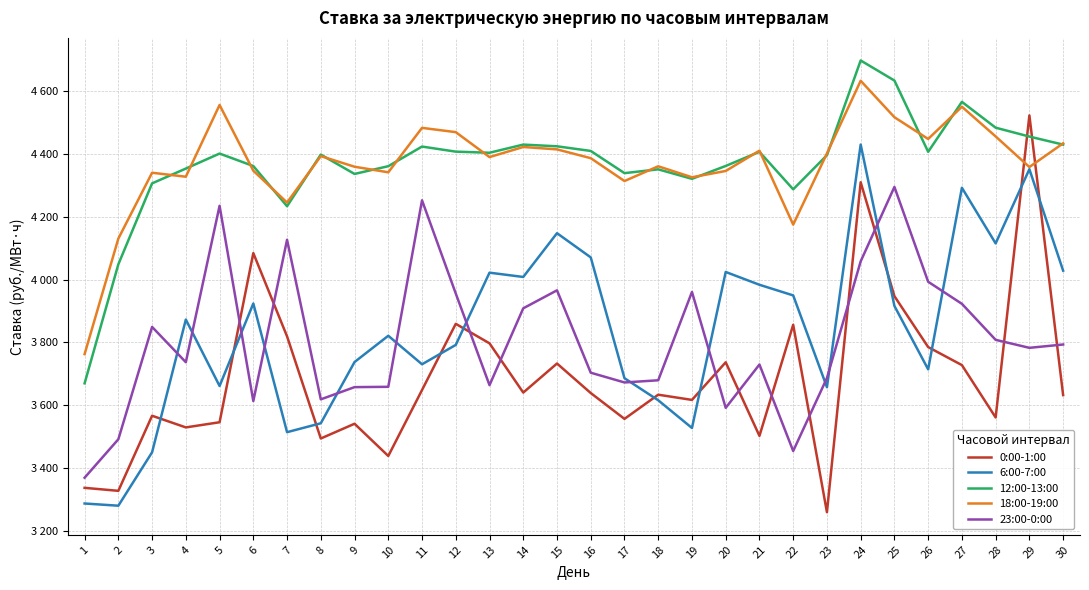

Reading left to right, what are all the values shown in this chart?

0:00-1:00: 3336.4	3326.8	3566.1	3529.0	3545.4	4084.5	3819.1	3493.7	3540.6	3437.9	3648.1	3859.1	3796.9	3640.0	3732.6	3638.6	3556.2	3633.2	3616.6	3736.5	3502.0	3856.1	3258.7	4310.3	3947.2	3785.0	3727.5	3560.7	4523.4	3631.9
6:00-7:00: 3286.5	3279.4	3449.7	3872.7	3661.0	3923.9	3513.8	3542.2	3737.3	3821.0	3730.2	3791.9	4022.2	4008.5	4148.0	4070.9	3685.8	3615.5	3527.2	4024.4	3983.6	3949.7	3657.2	4430.5	3916.1	3714.0	4292.8	4115.4	4352.0	4028.5
12:00-13:00: 3669.4	4048.8	4306.8	4353.9	4401.8	4362.0	4233.9	4398.5	4336.8	4361.5	4424.1	4407.9	4404.3	4430.4	4424.9	4410.1	4339.4	4351.5	4321.2	4362.2	4407.3	4287.8	4396.5	4698.4	4634.5	4407.3	4566.6	4484.2	4455.9	4430.3
18:00-19:00: 3762.6	4130.9	4340.7	4328.0	4556.6	4347.1	4245.7	4393.6	4359.8	4342.0	4483.7	4470.0	4390.6	4422.7	4415.1	4387.1	4314.2	4361.2	4326.2	4346.3	4411.0	4175.4	4402.2	4633.8	4517.6	4448.3	4551.0	4456.4	4358.9	4434.4
23:00-0:00: 3368.7	3491.2	3849.2	3736.8	4235.3	3612.9	4127.0	3618.4	3657.4	3658.4	4252.8	3955.7	3663.6	3908.5	3965.9	3703.3	3672.2	3679.2	3960.7	3591.3	3729.4	3453.8	3686.2	4058.2	4295.4	3993.2	3922.8	3808.1	3782.6	3793.2